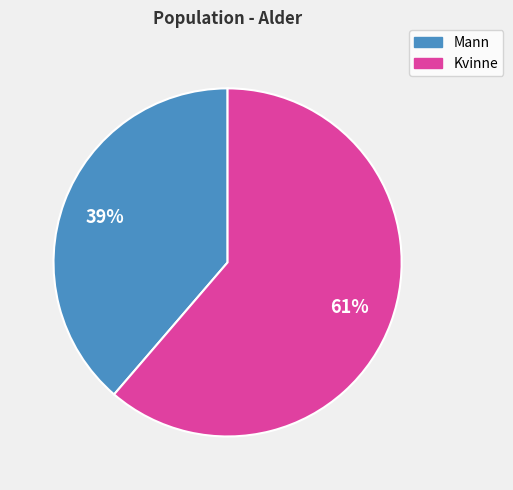

The Mann slice represents 39% of the pie. True or false?

True